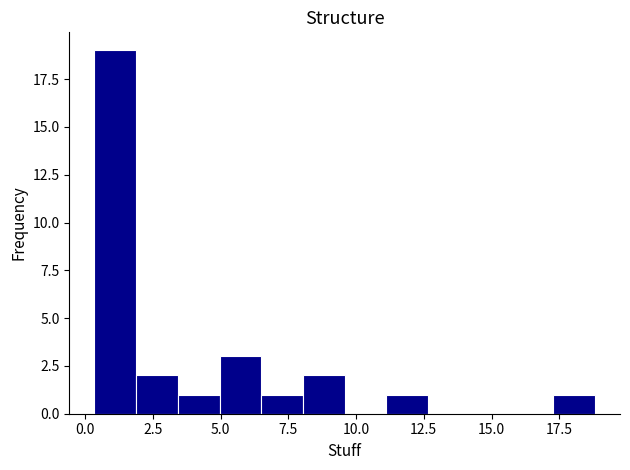

Read against the x-axis, roughly where is the centre of the tallest bar?

1.0